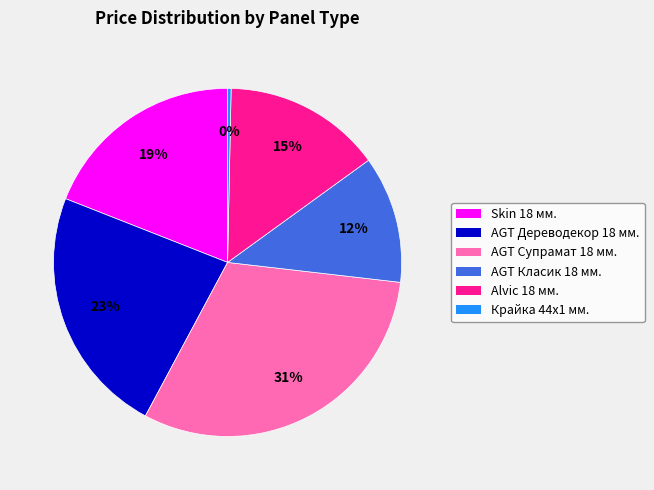

Which slice is the smallest?

Крайка 44x1 мм.